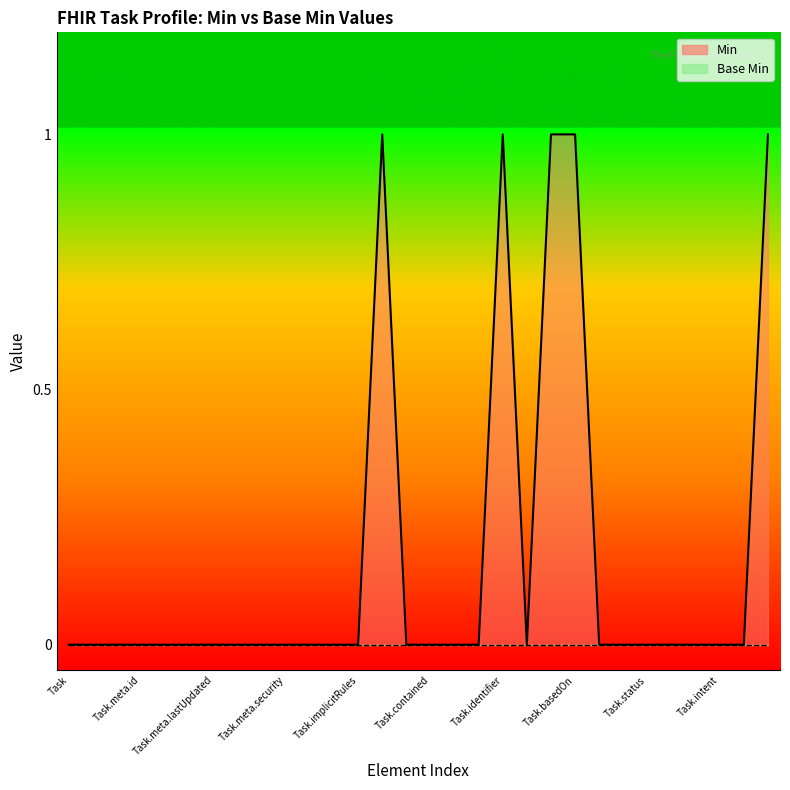

The value at Task.contained is 1. True or false?

False